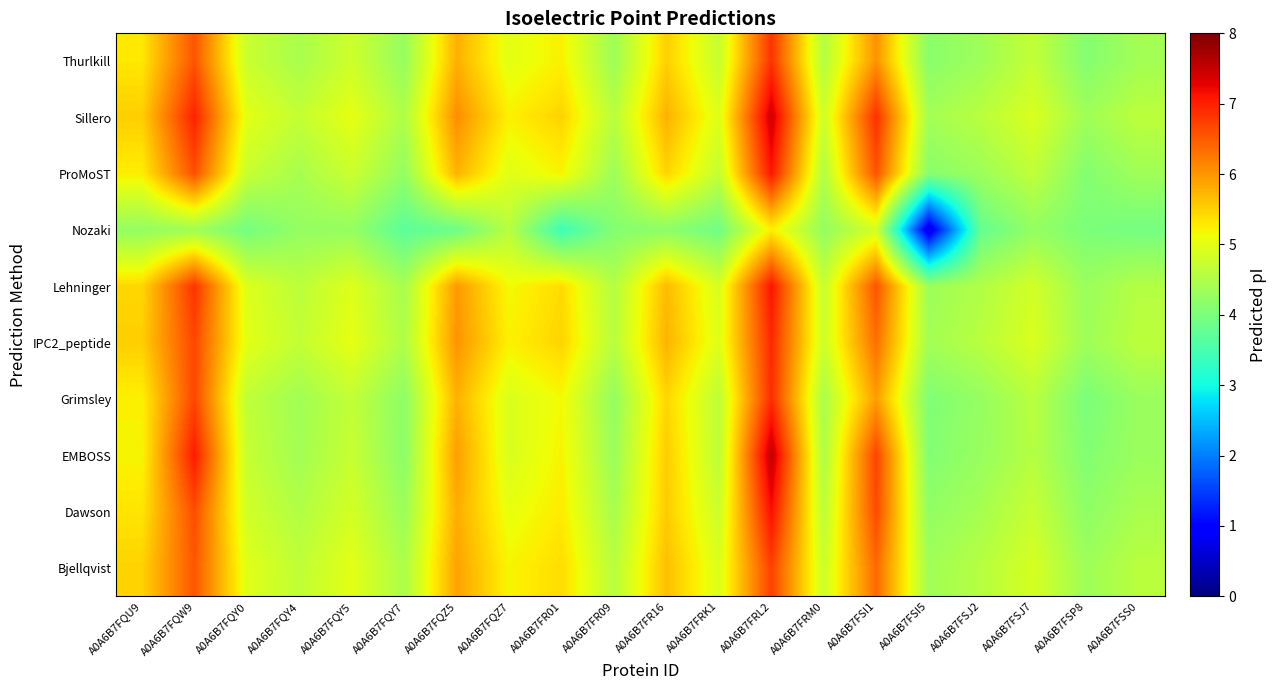

Reading right to left, extract all data points from this chart.

Bjellqvist: A0A6B7FSS0=4.6	A0A6B7FSP8=4.3	A0A6B7FSJ7=4.9	A0A6B7FSJ2=4.6	A0A6B7FSI5=4.4	A0A6B7FSI1=6.4	A0A6B7FRM0=4.8	A0A6B7FRL2=6.7	A0A6B7FRK1=4.9	A0A6B7FR16=5.7	A0A6B7FR09=4.6	A0A6B7FR01=5.4	A0A6B7FQZ7=5.2	A0A6B7FQZ5=5.9	A0A6B7FQY7=4.5	A0A6B7FQY5=5.0	A0A6B7FQY4=4.7	A0A6B7FQY0=5.0	A0A6B7FQW9=6.5	A0A6B7FQU9=5.5
Dawson: A0A6B7FSS0=4.4	A0A6B7FSP8=4.2	A0A6B7FSJ7=4.7	A0A6B7FSJ2=4.4	A0A6B7FSI5=4.2	A0A6B7FSI1=6.6	A0A6B7FRM0=4.6	A0A6B7FRL2=7.1	A0A6B7FRK1=4.8	A0A6B7FR16=5.5	A0A6B7FR09=4.4	A0A6B7FR01=5.3	A0A6B7FQZ7=5.1	A0A6B7FQZ5=5.8	A0A6B7FQY7=4.3	A0A6B7FQY5=4.9	A0A6B7FQY4=4.5	A0A6B7FQY0=4.8	A0A6B7FQW9=6.6	A0A6B7FQU9=5.3
EMBOSS: A0A6B7FSS0=4.3	A0A6B7FSP8=4.1	A0A6B7FSJ7=4.6	A0A6B7FSJ2=4.3	A0A6B7FSI5=4.1	A0A6B7FSI1=6.7	A0A6B7FRM0=4.5	A0A6B7FRL2=7.5	A0A6B7FRK1=4.6	A0A6B7FR16=5.5	A0A6B7FR09=4.3	A0A6B7FR01=5.2	A0A6B7FQZ7=4.9	A0A6B7FQZ5=5.9	A0A6B7FQY7=4.2	A0A6B7FQY5=4.7	A0A6B7FQY4=4.4	A0A6B7FQY0=4.7	A0A6B7FQW9=7.0	A0A6B7FQU9=5.2
Grimsley: A0A6B7FSS0=4.3	A0A6B7FSP8=4.0	A0A6B7FSJ7=4.6	A0A6B7FSJ2=4.3	A0A6B7FSI5=4.0	A0A6B7FSI1=5.9	A0A6B7FRM0=4.5	A0A6B7FRL2=6.9	A0A6B7FRK1=4.6	A0A6B7FR16=5.5	A0A6B7FR09=4.2	A0A6B7FR01=5.2	A0A6B7FQZ7=4.9	A0A6B7FQZ5=5.8	A0A6B7FQY7=4.2	A0A6B7FQY5=4.7	A0A6B7FQY4=4.4	A0A6B7FQY0=4.7	A0A6B7FQW9=6.7	A0A6B7FQU9=5.2
IPC2_peptide: A0A6B7FSS0=4.6	A0A6B7FSP8=4.3	A0A6B7FSJ7=4.9	A0A6B7FSJ2=4.6	A0A6B7FSI5=4.4	A0A6B7FSI1=6.3	A0A6B7FRM0=4.8	A0A6B7FRL2=6.9	A0A6B7FRK1=5.0	A0A6B7FR16=5.8	A0A6B7FR09=4.6	A0A6B7FR01=5.5	A0A6B7FQZ7=5.2	A0A6B7FQZ5=6.0	A0A6B7FQY7=4.5	A0A6B7FQY5=5.0	A0A6B7FQY4=4.7	A0A6B7FQY0=5.0	A0A6B7FQW9=6.7	A0A6B7FQU9=5.5
Lehninger: A0A6B7FSS0=4.5	A0A6B7FSP8=4.3	A0A6B7FSJ7=4.8	A0A6B7FSJ2=4.5	A0A6B7FSI5=4.3	A0A6B7FSI1=6.6	A0A6B7FRM0=4.7	A0A6B7FRL2=7.1	A0A6B7FRK1=4.9	A0A6B7FR16=5.7	A0A6B7FR09=4.5	A0A6B7FR01=5.4	A0A6B7FQZ7=5.2	A0A6B7FQZ5=6.0	A0A6B7FQY7=4.4	A0A6B7FQY5=5.0	A0A6B7FQY4=4.6	A0A6B7FQY0=4.9	A0A6B7FQW9=6.8	A0A6B7FQU9=5.4
Nozaki: A0A6B7FSS0=3.9	A0A6B7FSP8=4.0	A0A6B7FSJ7=4.2	A0A6B7FSJ2=3.8	A0A6B7FSI5=0.7	A0A6B7FSI1=4.9	A0A6B7FRM0=4.2	A0A6B7FRL2=5.2	A0A6B7FRK1=3.9	A0A6B7FR16=4.2	A0A6B7FR09=4.1	A0A6B7FR01=3.4	A0A6B7FQZ7=4.6	A0A6B7FQZ5=3.9	A0A6B7FQY7=3.7	A0A6B7FQY5=4.3	A0A6B7FQY4=4.2	A0A6B7FQY0=3.9	A0A6B7FQW9=4.4	A0A6B7FQU9=4.2
ProMoST: A0A6B7FSS0=4.4	A0A6B7FSP8=4.1	A0A6B7FSJ7=4.7	A0A6B7FSJ2=4.3	A0A6B7FSI5=4.1	A0A6B7FSI1=6.6	A0A6B7FRM0=4.5	A0A6B7FRL2=7.1	A0A6B7FRK1=4.7	A0A6B7FR16=5.5	A0A6B7FR09=4.3	A0A6B7FR01=5.2	A0A6B7FQZ7=5.0	A0A6B7FQZ5=5.8	A0A6B7FQY7=4.2	A0A6B7FQY5=4.8	A0A6B7FQY4=4.4	A0A6B7FQY0=4.7	A0A6B7FQW9=6.6	A0A6B7FQU9=5.3
Sillero: A0A6B7FSS0=4.6	A0A6B7FSP8=4.4	A0A6B7FSJ7=4.9	A0A6B7FSJ2=4.6	A0A6B7FSI5=4.4	A0A6B7FSI1=6.9	A0A6B7FRM0=4.8	A0A6B7FRL2=7.4	A0A6B7FRK1=5.0	A0A6B7FR16=5.8	A0A6B7FR09=4.6	A0A6B7FR01=5.5	A0A6B7FQZ7=5.2	A0A6B7FQZ5=6.1	A0A6B7FQY7=4.5	A0A6B7FQY5=5.0	A0A6B7FQY4=4.7	A0A6B7FQY0=5.0	A0A6B7FQW9=7.0	A0A6B7FQU9=5.5
Thurlkill: A0A6B7FSS0=4.4	A0A6B7FSP8=4.1	A0A6B7FSJ7=4.7	A0A6B7FSJ2=4.3	A0A6B7FSI5=4.1	A0A6B7FSI1=6.0	A0A6B7FRM0=4.5	A0A6B7FRL2=6.8	A0A6B7FRK1=4.7	A0A6B7FR16=5.5	A0A6B7FR09=4.3	A0A6B7FR01=5.2	A0A6B7FQZ7=5.0	A0A6B7FQZ5=5.8	A0A6B7FQY7=4.3	A0A6B7FQY5=4.8	A0A6B7FQY4=4.4	A0A6B7FQY0=4.7	A0A6B7FQW9=6.6	A0A6B7FQU9=5.3